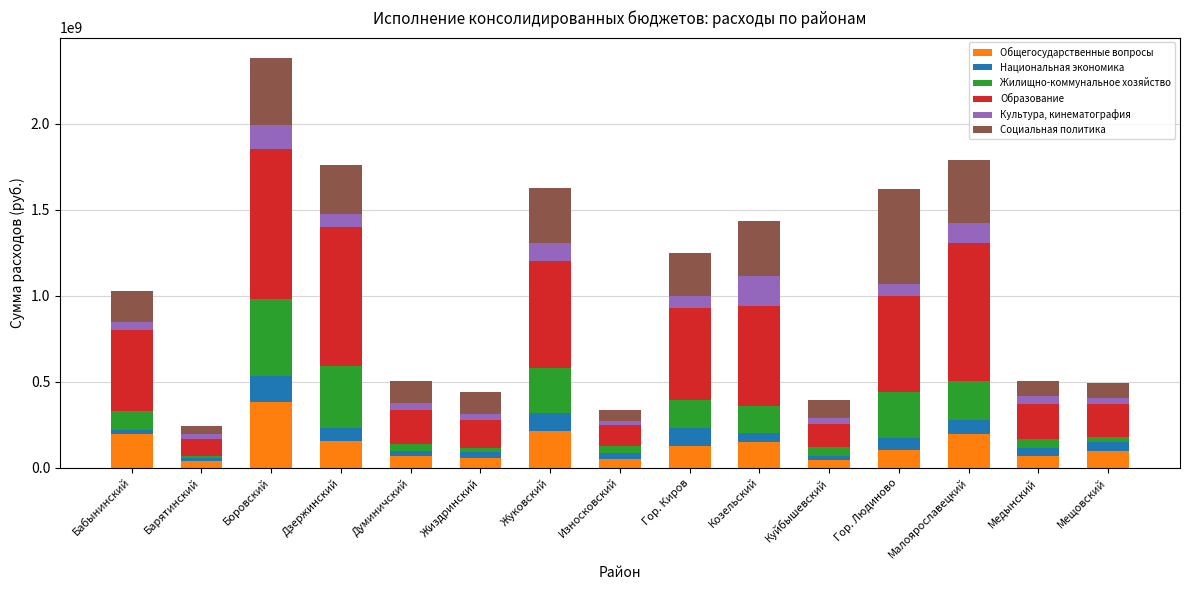

What is the difference between the maximum and minimum values in the Общегосударственные вопросы series?

344207196.3